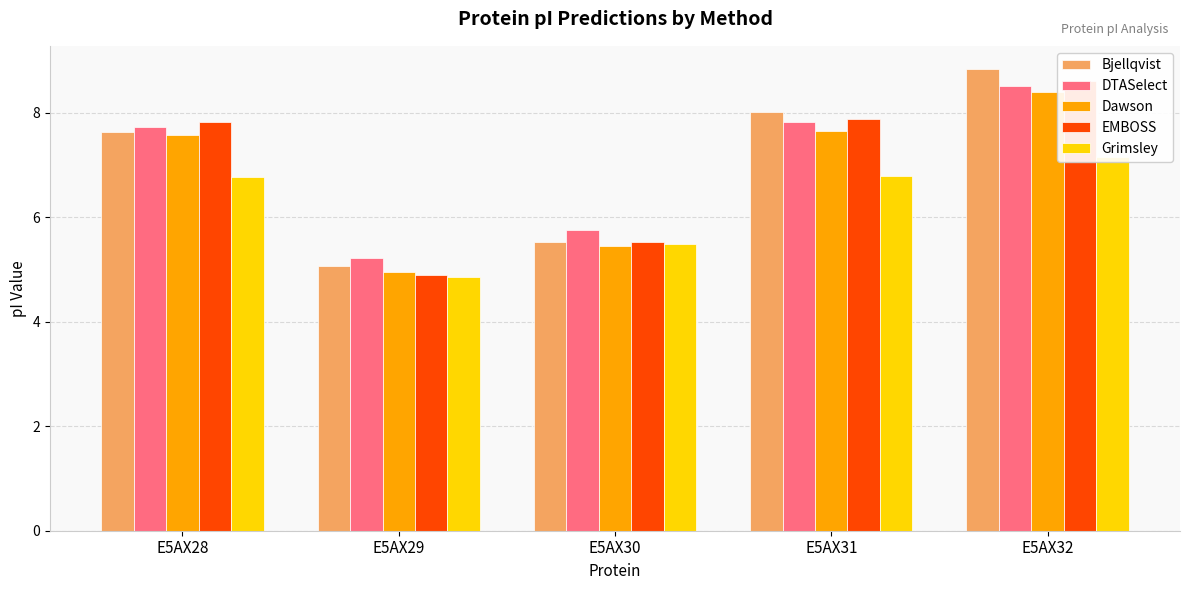

Between E5AX32 and E5AX29, which is larger?

E5AX32